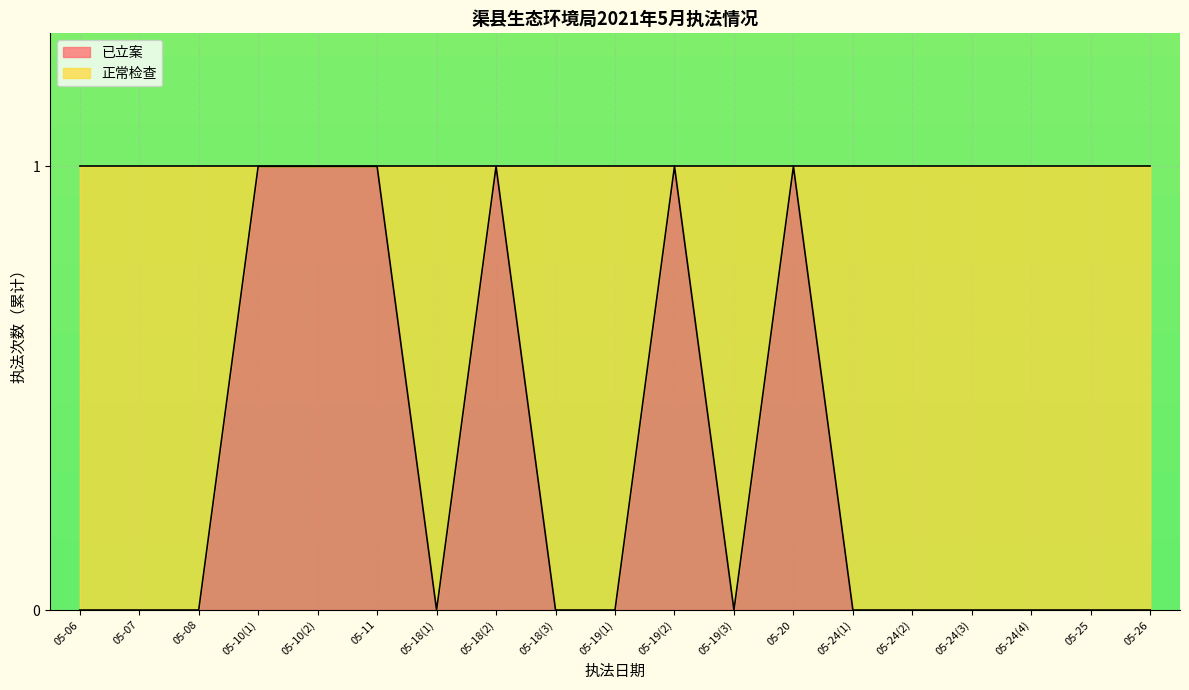

How many interior local valleys (lower than both neighbors) does the data have?

2